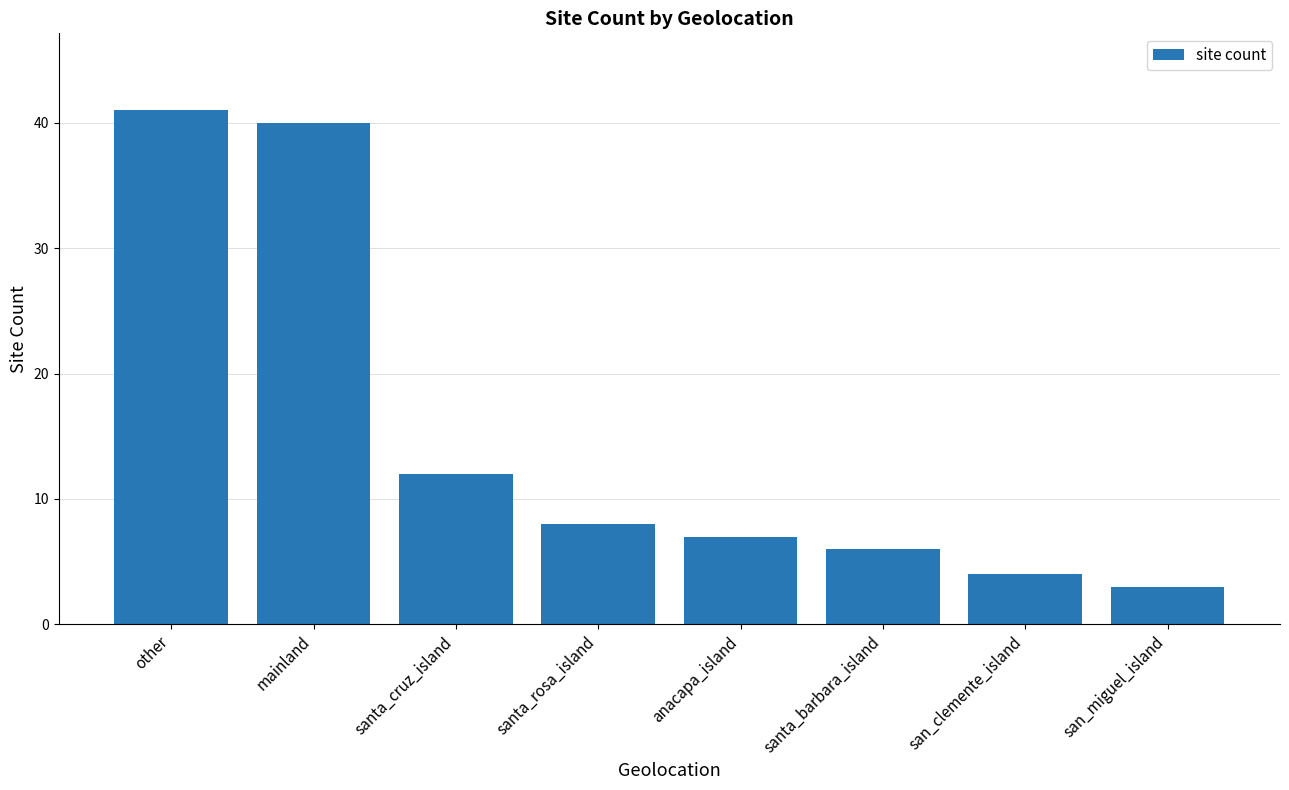

At which category does the chart reach its minimum across all series?

san_miguel_island